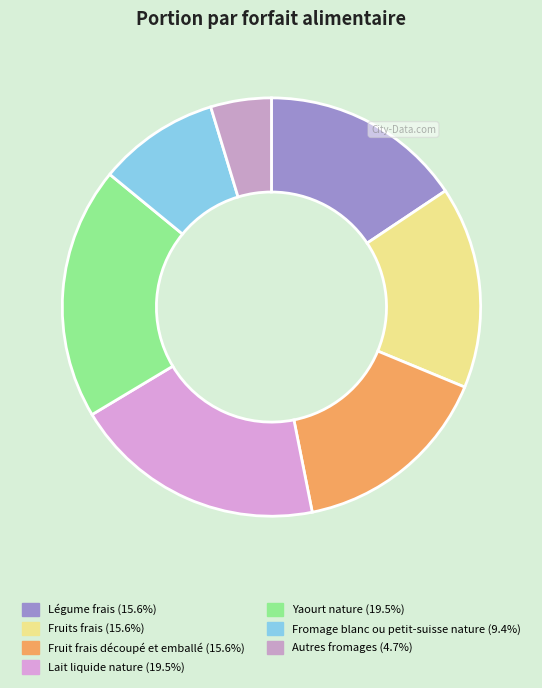

How many segments does this pie chart have?

7